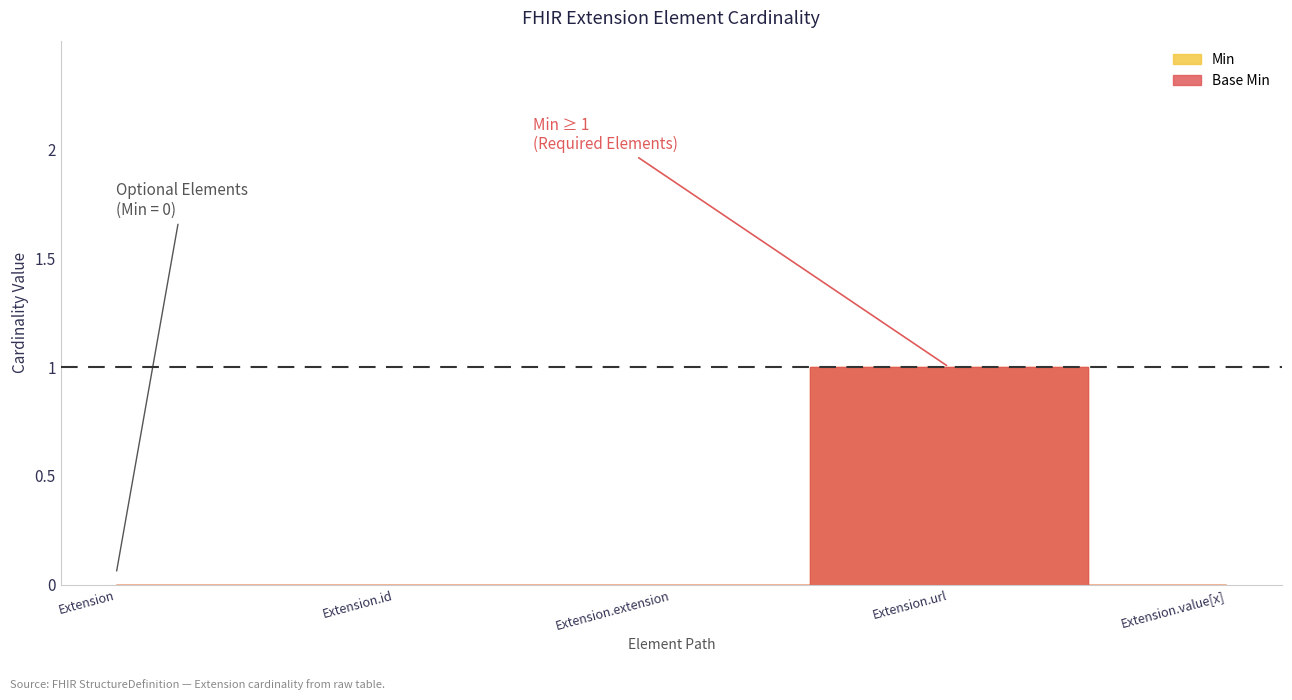

Reading left to right, list all the values displayed in this chart.

Min: Extension=0	Extension.id=0	Extension.extension=0	Extension.url=1	Extension.value[x]=0
Base Min: Extension=0	Extension.id=0	Extension.extension=0	Extension.url=1	Extension.value[x]=0